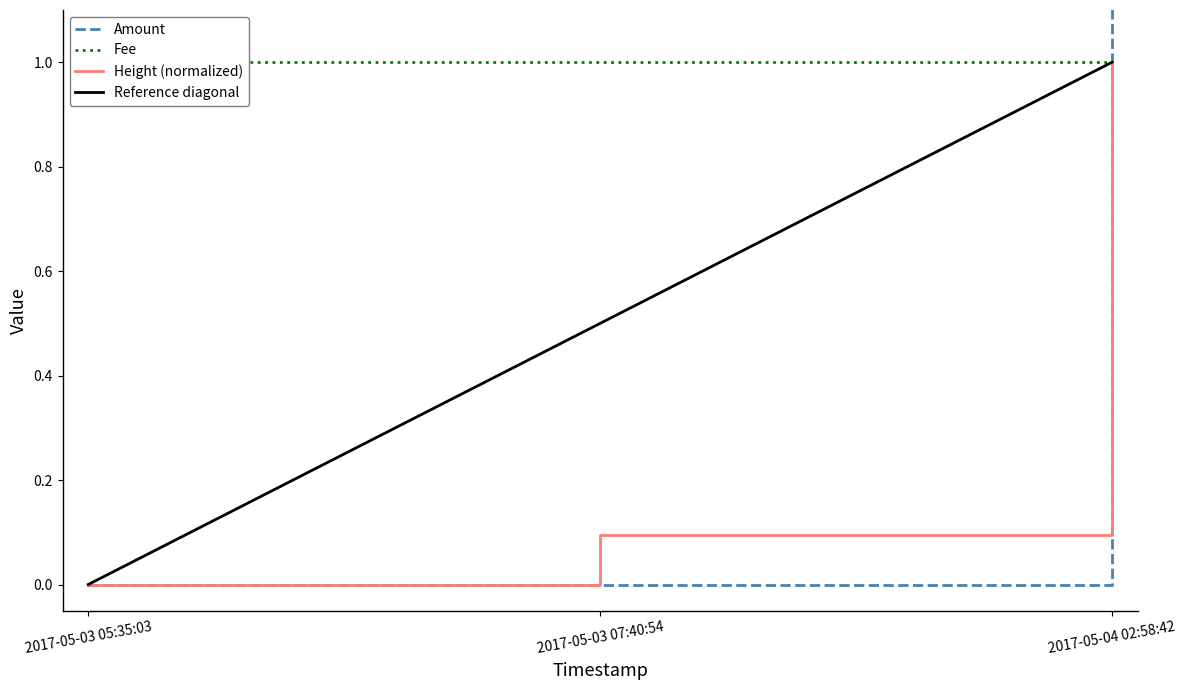

Which label corresponds to the largest value in the chart?

2017-05-04 02:58:42